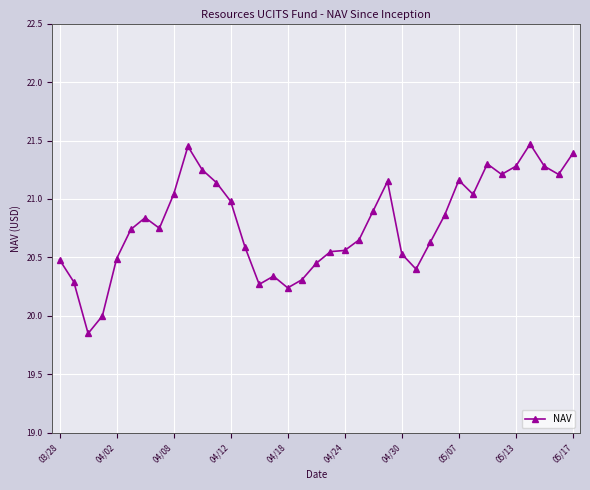

What is the value of the 34th point from the left?

21.5